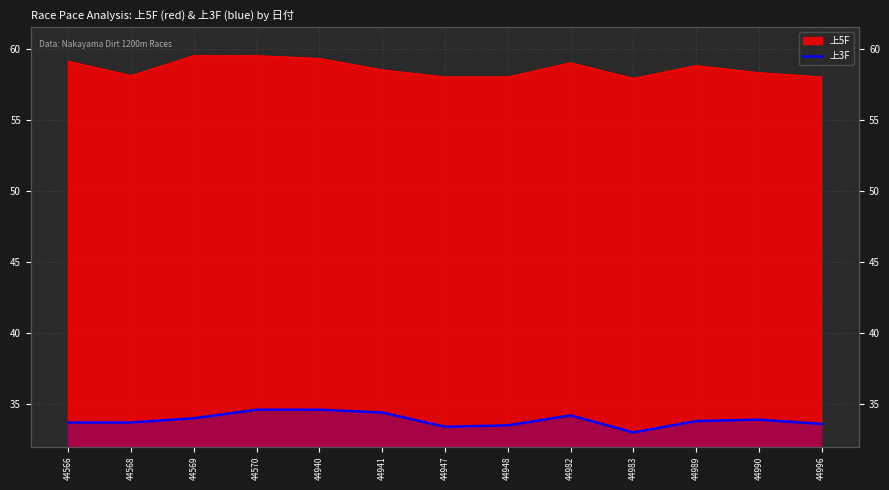

List the labels in order of value, smallest first.

44983, 44947, 44948, 44996, 44566, 44568, 44989, 44990, 44569, 44982, 44941, 44570, 44940